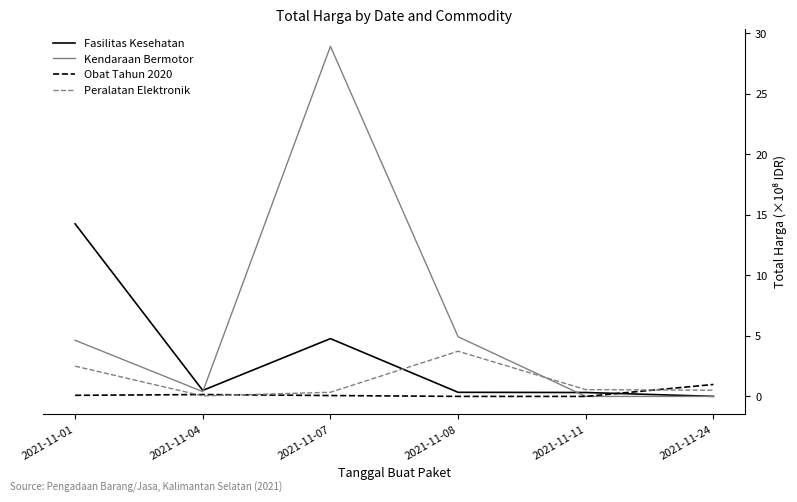

Which category has the highest value across all series?

2021-11-07